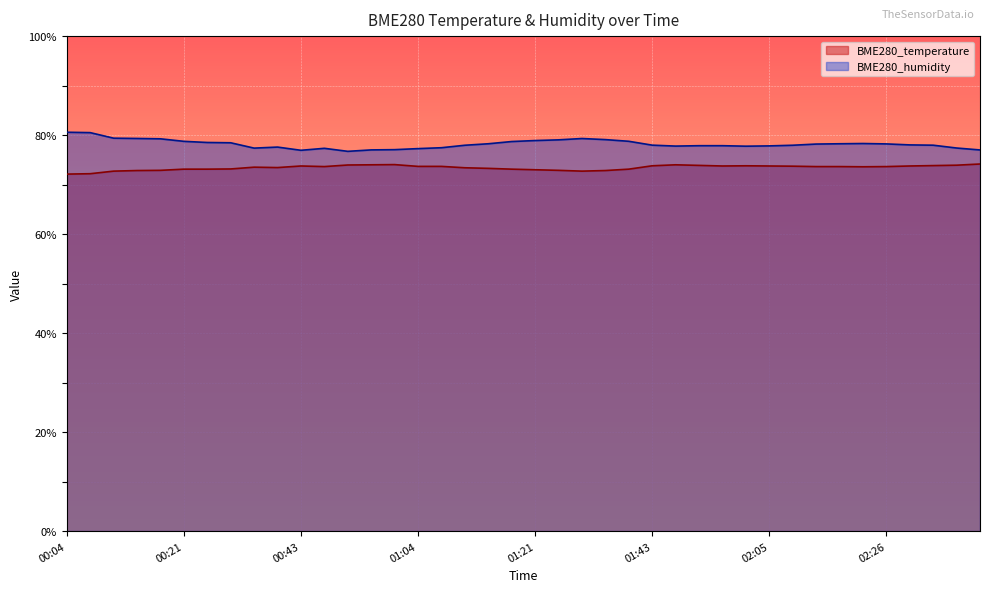

Which category has the highest value across all series?

00:04